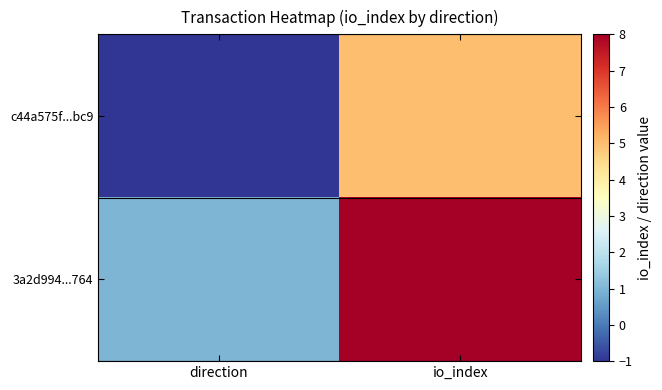

What is the total value across all series at io_index?

13